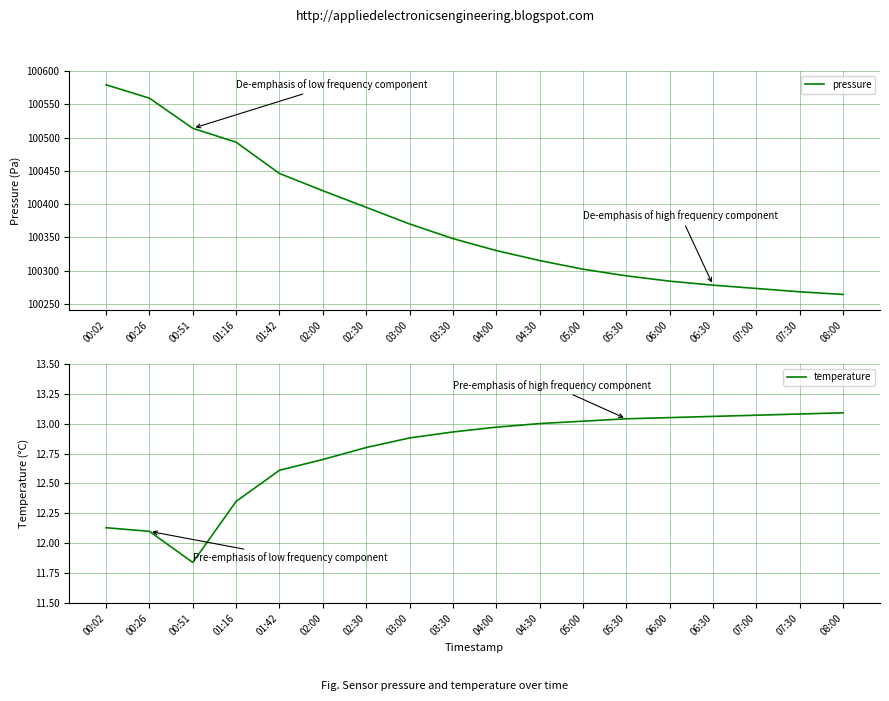

What is the difference between the second highest and minimum values in the temperature series?

1.2